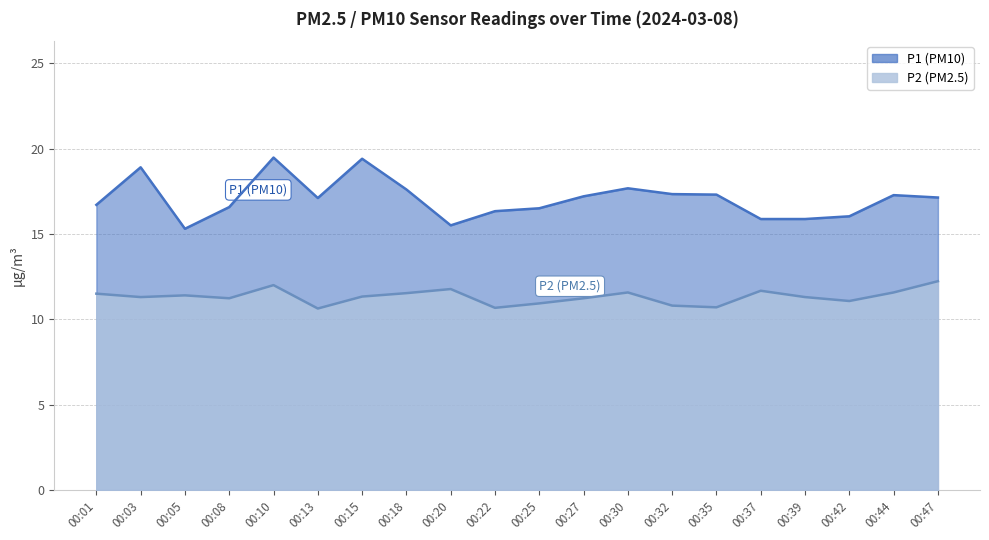

List the series in order of their overall mean, highest first.

P1, P2